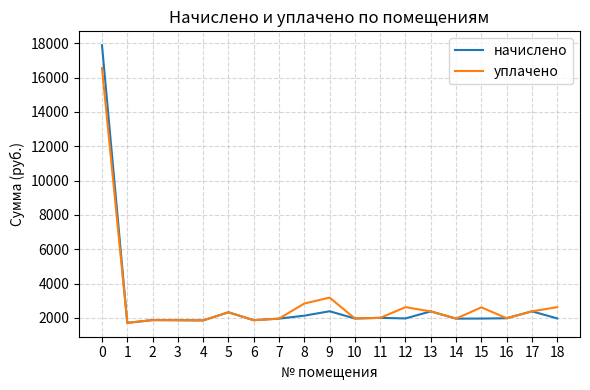

Which series has the widest spread of values?

начислено